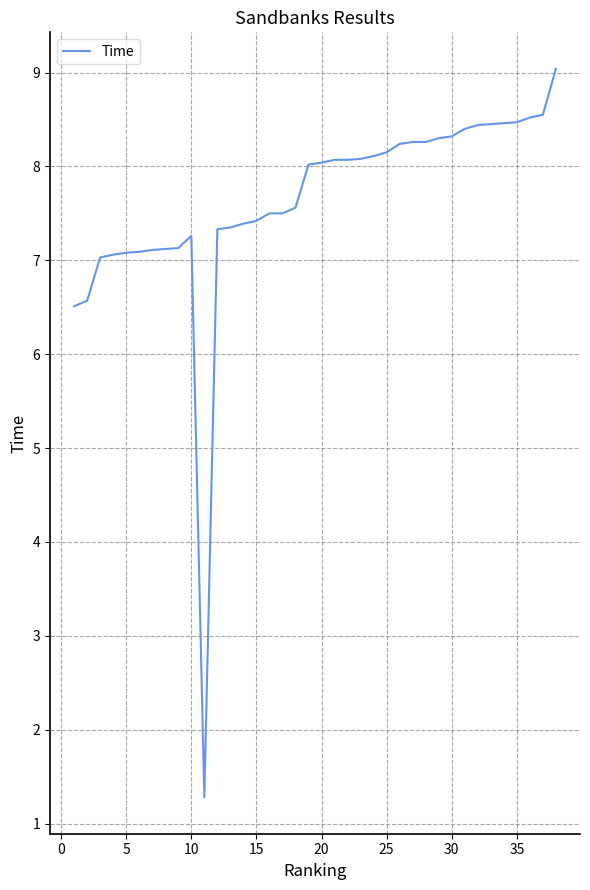

What is the maximum value shown in the chart?

9.0